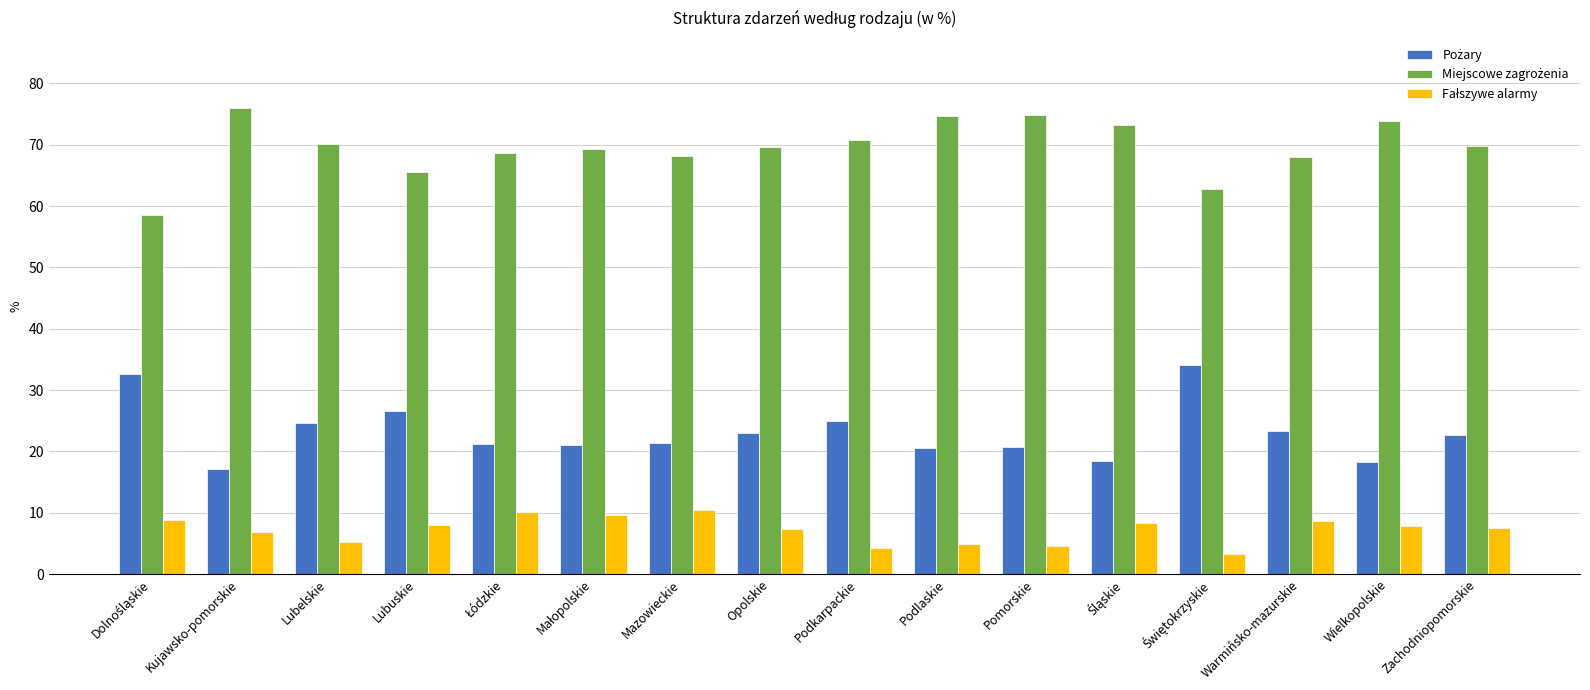

What is the difference between the highest and lowest values at Pomorskie?

70.3